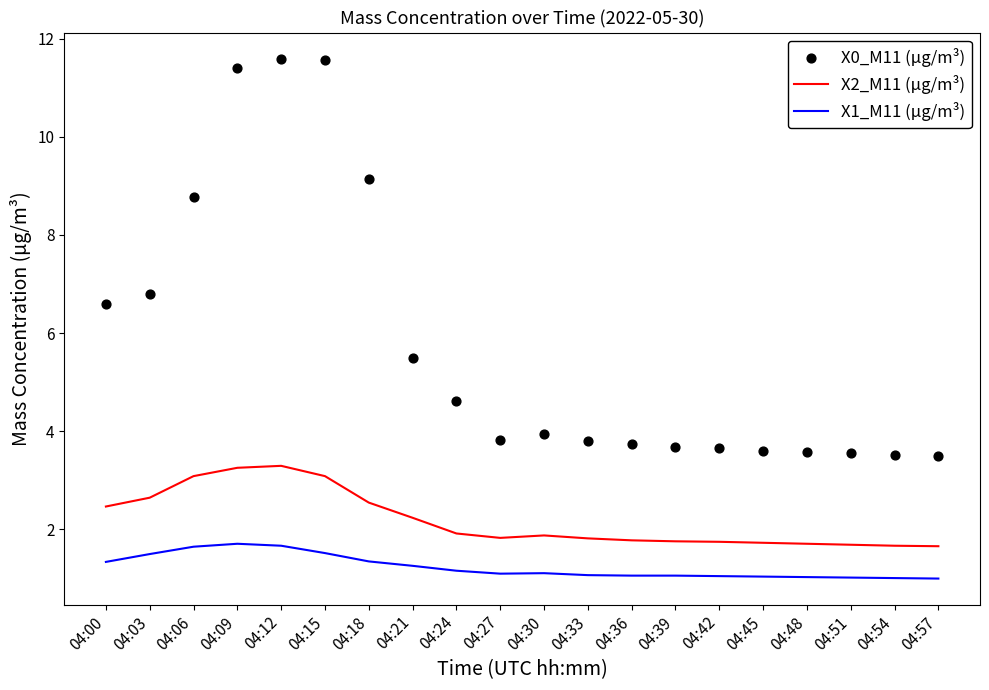

Is the value of X0_M11 (μg/m³) at 04:30 greater than the value of X2_M11 (μg/m³) at 04:42?

Yes